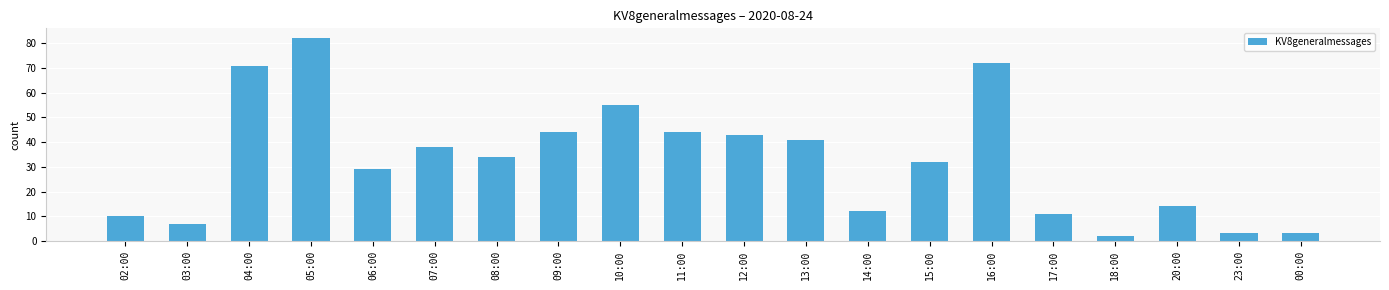

Reading left to right, what are all the values shown in this chart?

02:00=10	03:00=7	04:00=71	05:00=82	06:00=29	07:00=38	08:00=34	09:00=44	10:00=55	11:00=44	12:00=43	13:00=41	14:00=12	15:00=32	16:00=72	17:00=11	18:00=2	20:00=14	23:00=3	00:00=3